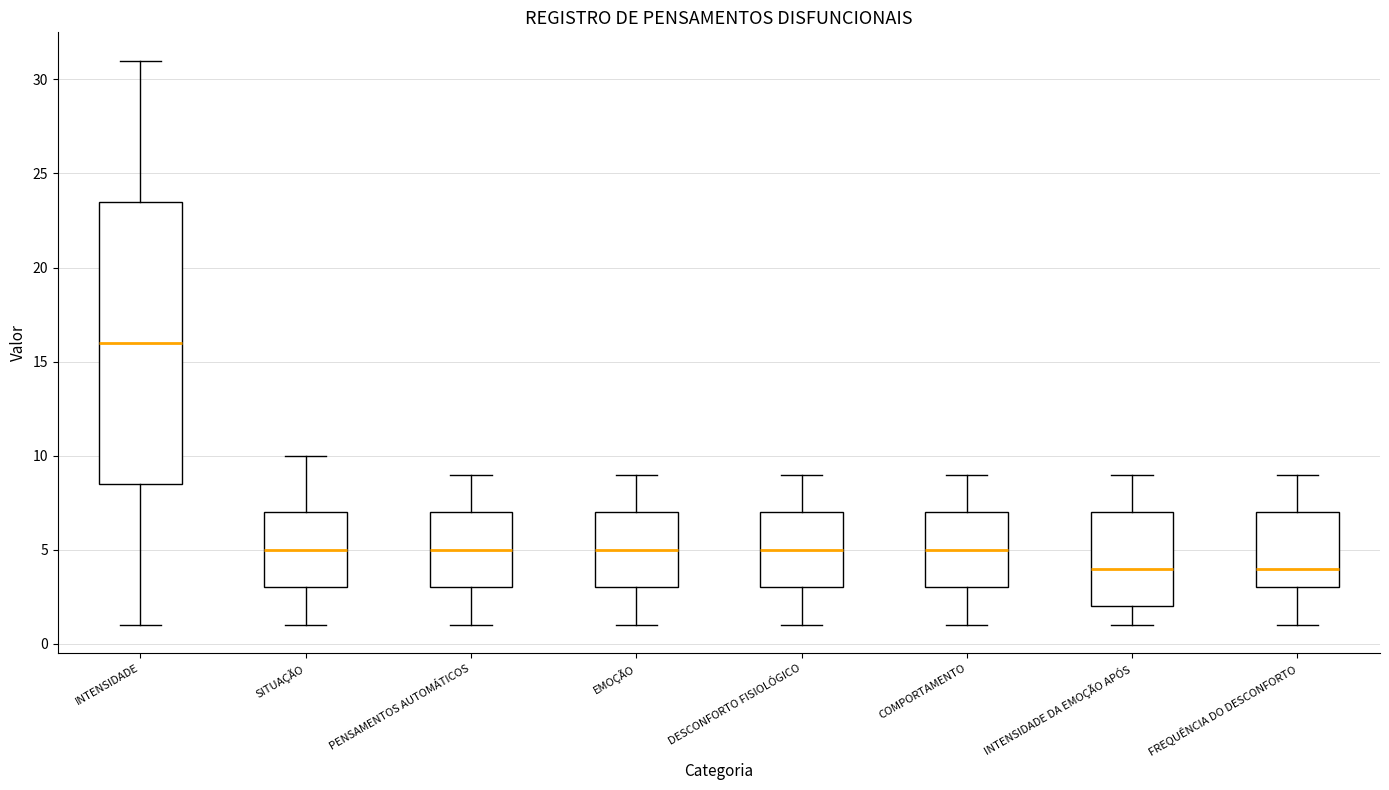

Which box's median line is the highest?

INTENSIDADE